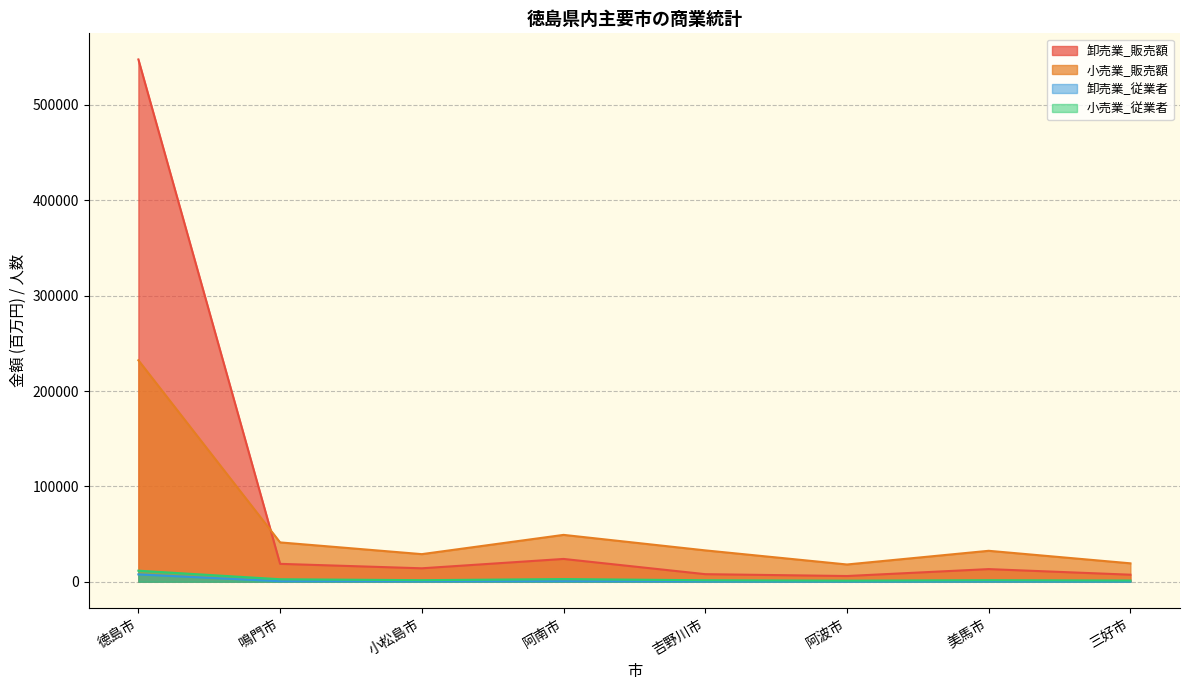

True or false: 小売業_販売額 has more than 0 points higher than both neighbors.

True